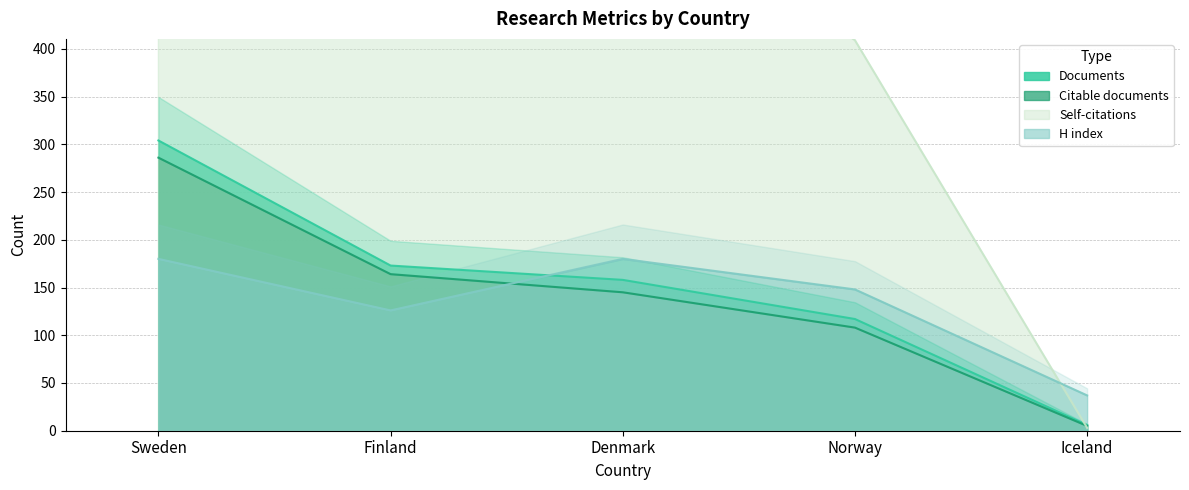

What is the total value across all series at Finland?

1158